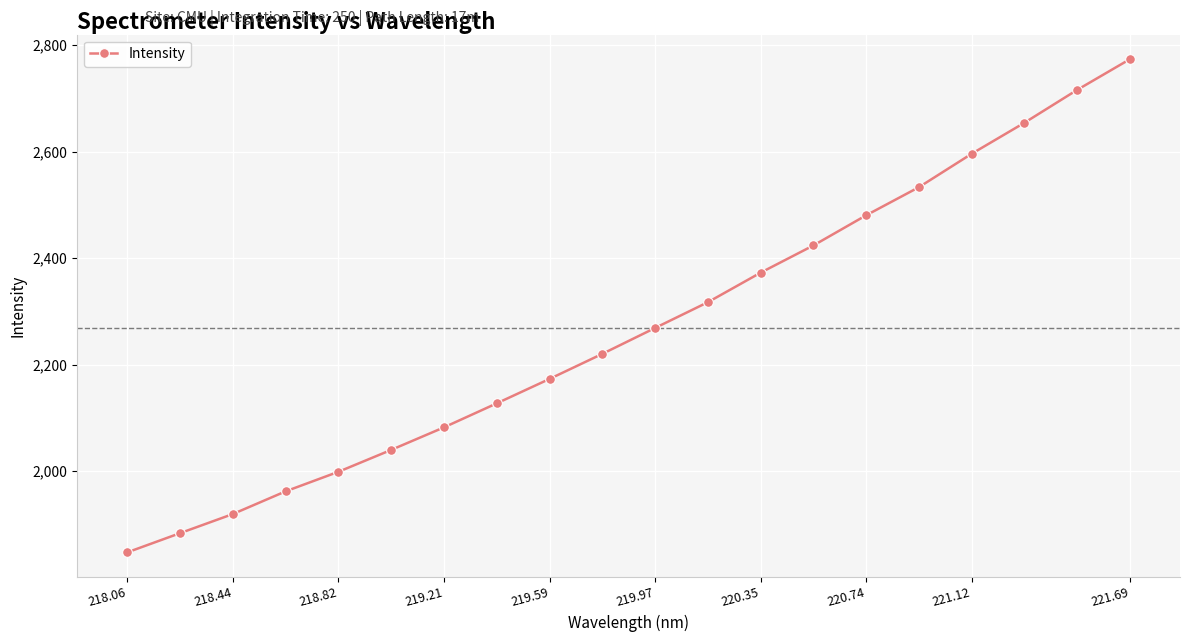

True or false: the data has more than 1 interior local peaks.

False